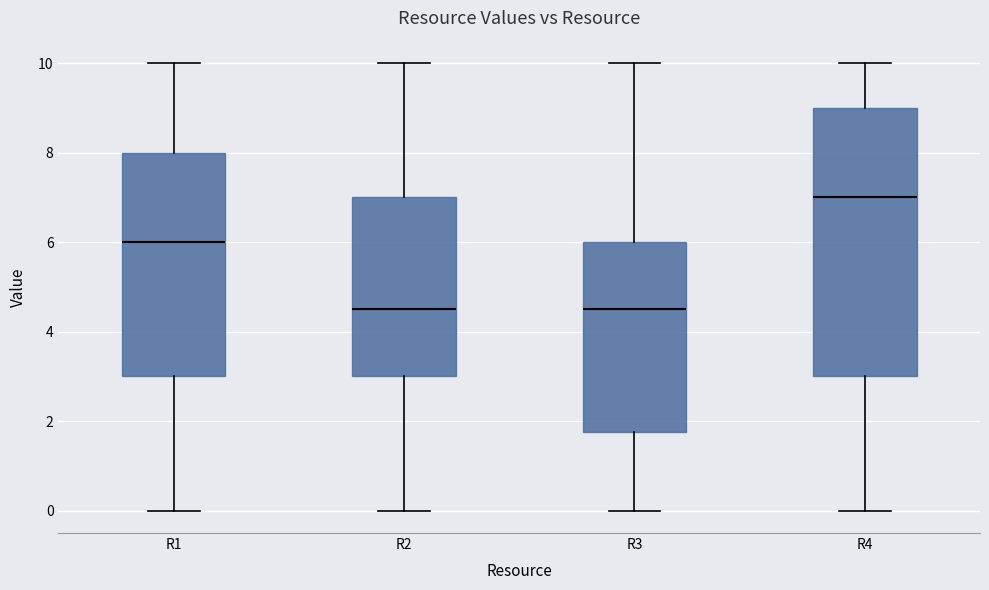

Reading left to right, read every box against the y-axis: the position of its median line, the range the box covers, and the ends of its whiskers. The values are not printed on the chart, so give them approximately, as read against the axis.

R1: median 6.0, box 3.0 to 8.0, whiskers 0.0 to 10.0
R2: median 4.6, box 3.0 to 7.0, whiskers 0.0 to 10.0
R3: median 4.6, box 1.8 to 6.0, whiskers 0.0 to 10.0
R4: median 7.0, box 3.0 to 9.0, whiskers 0.0 to 10.0